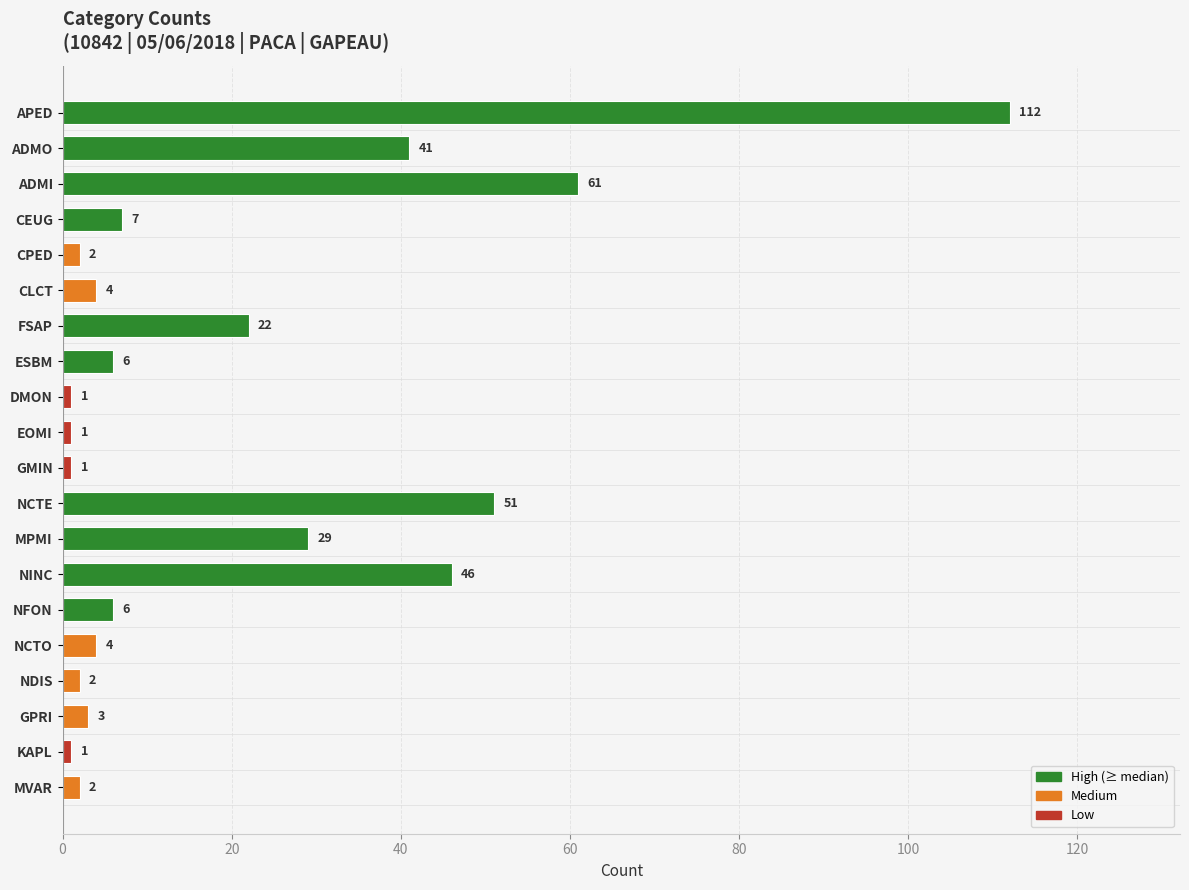

What is the value of the 8th bar from the top?

6